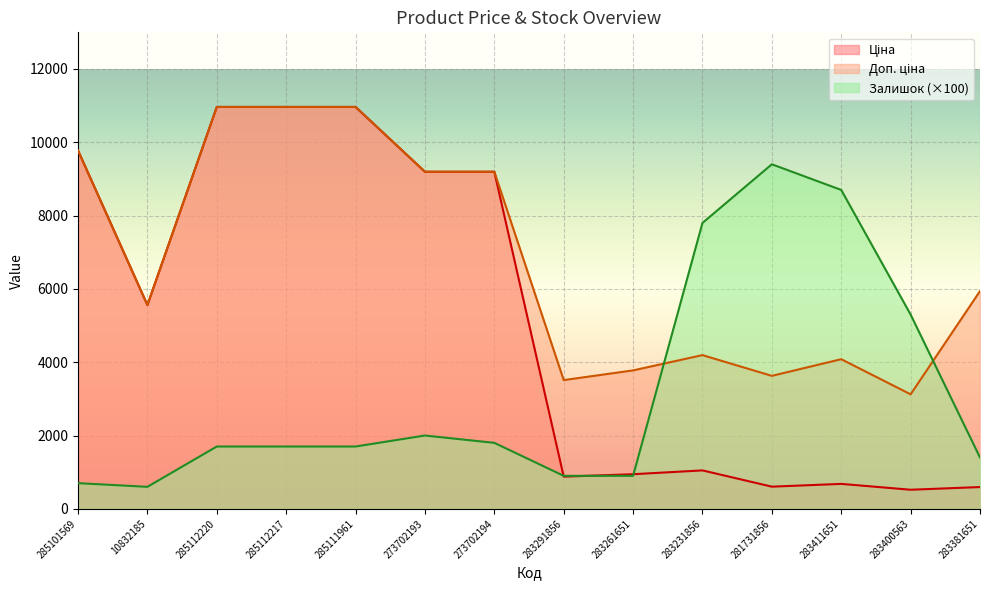

Reading left to right, extract all data points from this chart.

Ціна: 9775.5	5560.3	10964.4	10964.4	10964.4	9196.3	9196.3	878.0	944.2	1048.4	604.6	680.4	520.6	594.0
Доп. ціна: 9775.5	5560.3	10964.4	10964.4	10964.4	9196.3	9196.3	3511.9	3777.0	4193.5	3627.9	4082.3	3123.8	5940.0
Залишок: 700.0	600.0	1700.0	1700.0	1700.0	2000.0	1800.0	900.0	900.0	7800.0	9400.0	8700.0	5300.0	1400.0